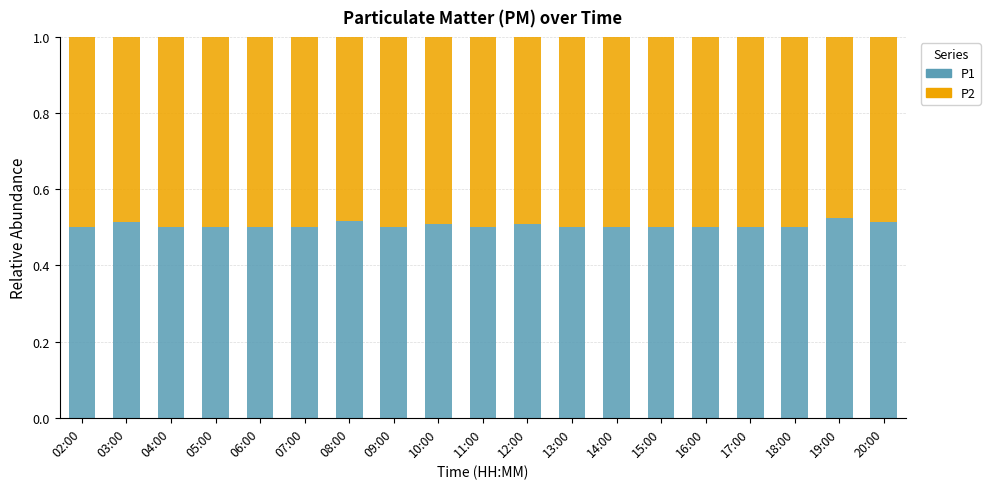

Are the bars horizontal?

No